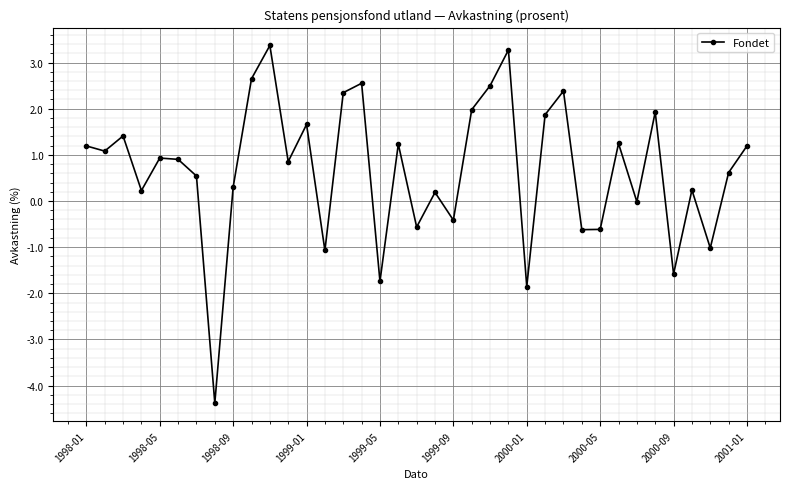

How many points are higher than both their immediate neighbors (excluding endpoints)?

12